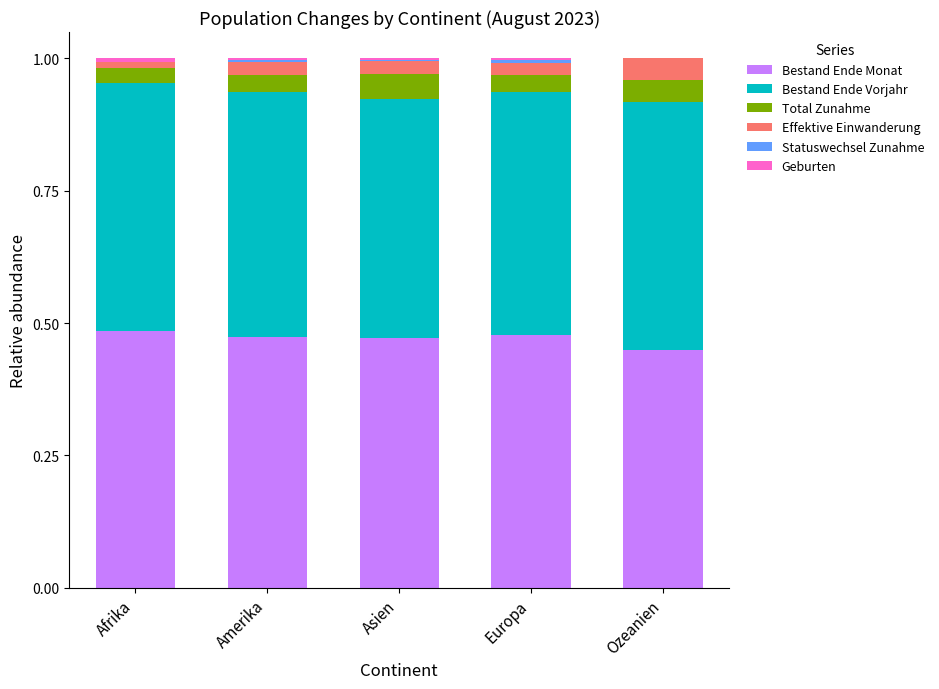

What is the total value across all series at Ozeanien?

1.0